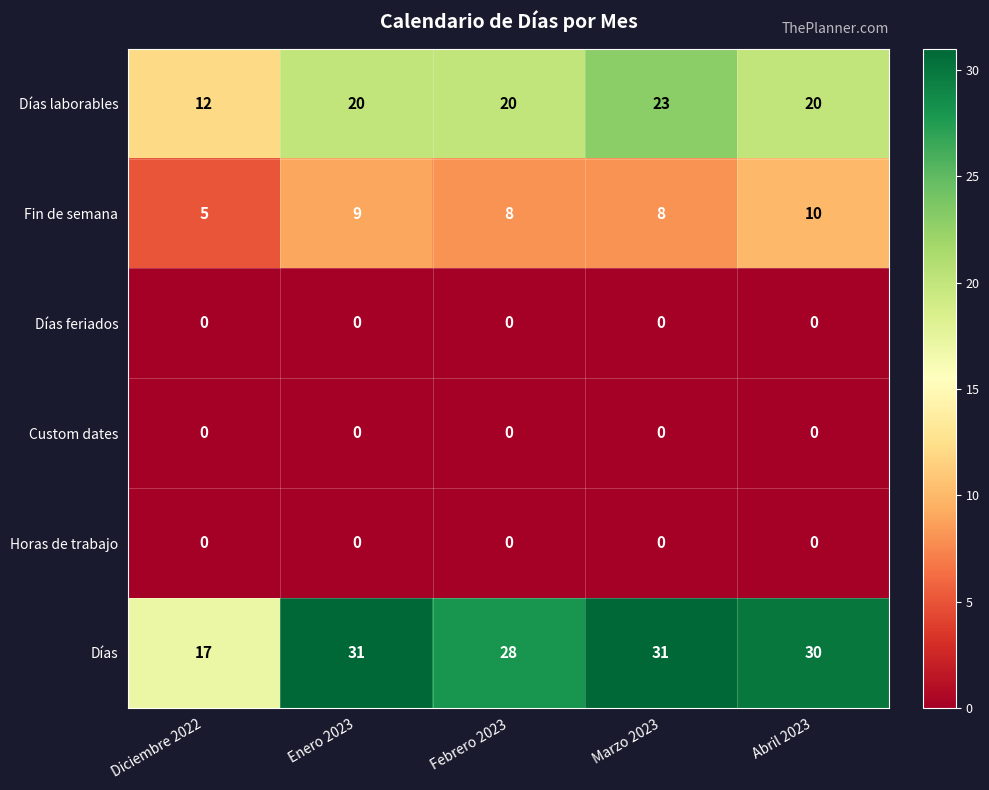

Count the number of data series in this chart.

6